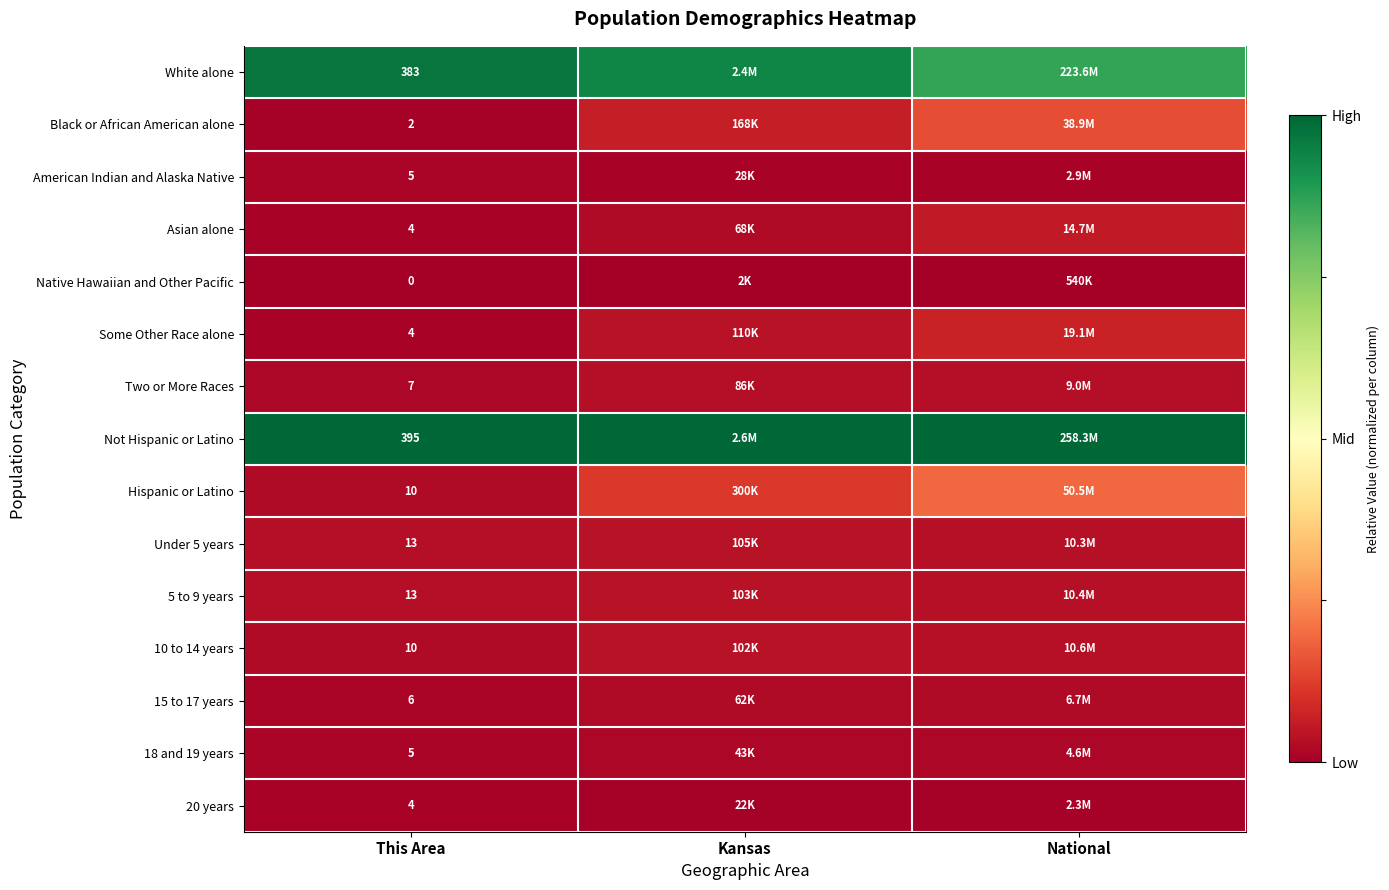

The 10 to 14 years series shows 0.0 at Kansas. True or false?

False